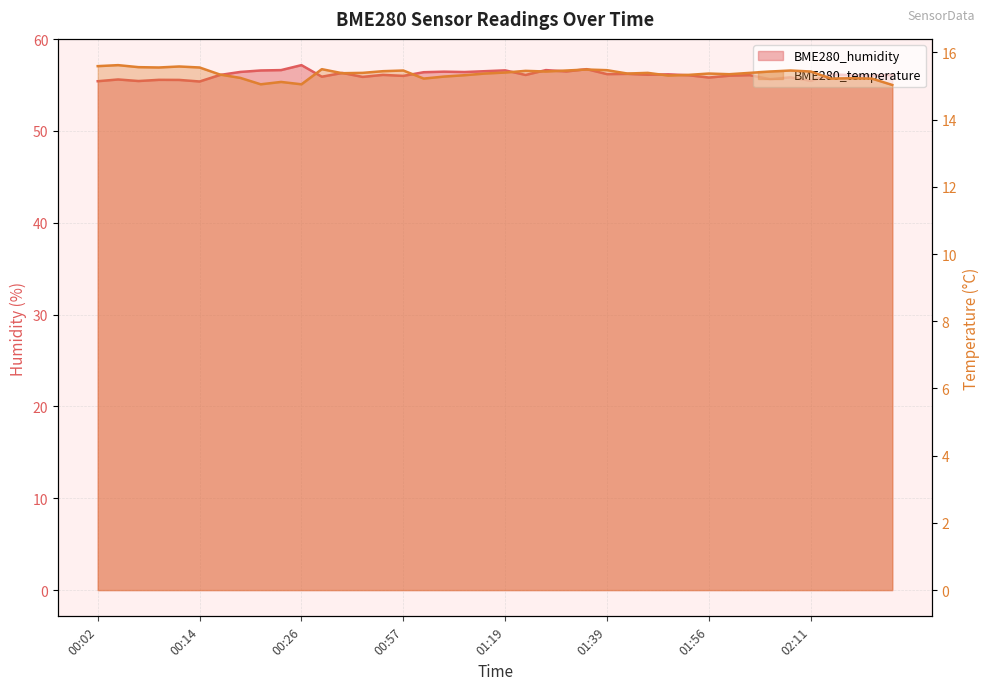

At which category is the sum across all series the highest?

00:26